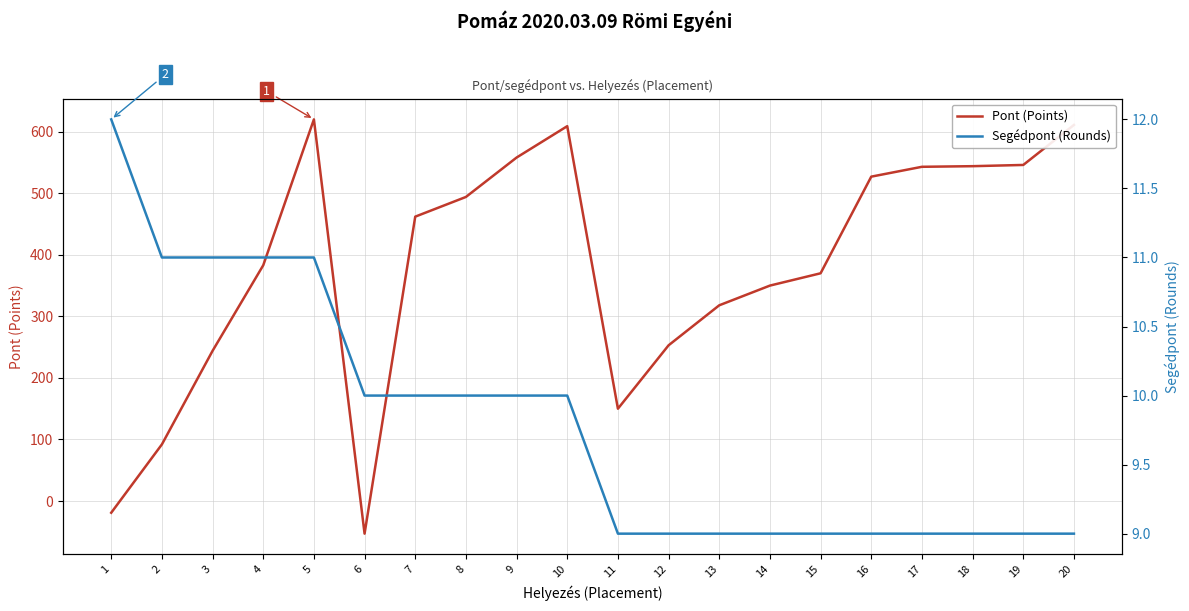

What is the average value of the Segédpont (Rounds) series?

10